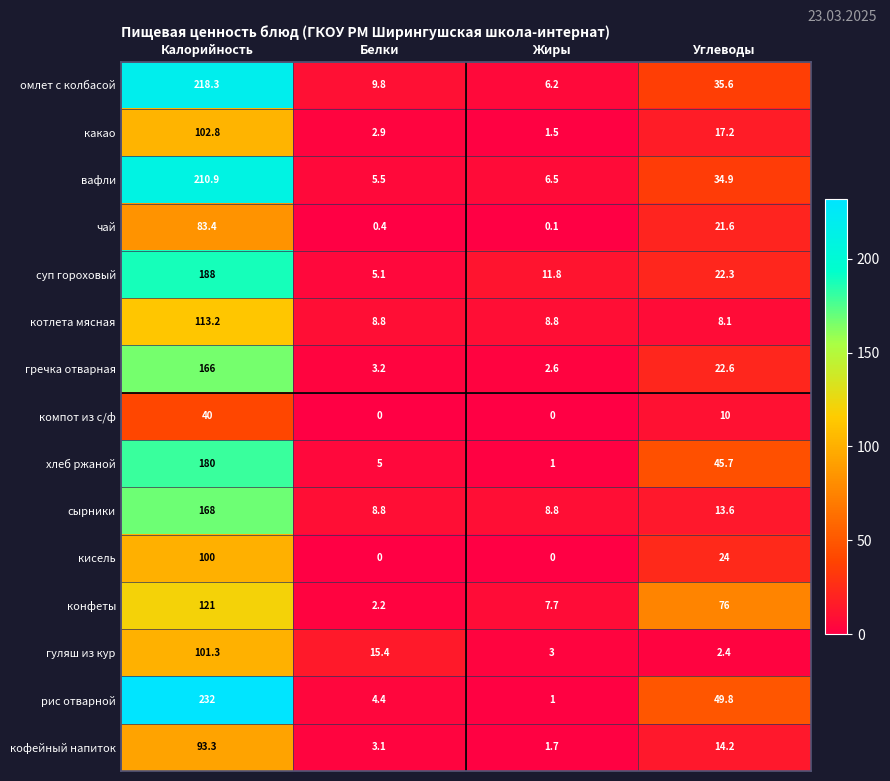

At which category is the sum across all series the highest?

Калорийность